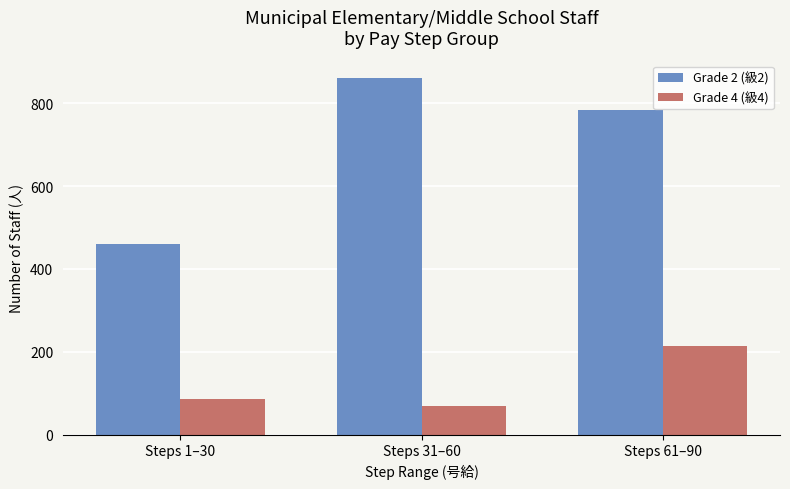

How many categories are shown in the chart?

3